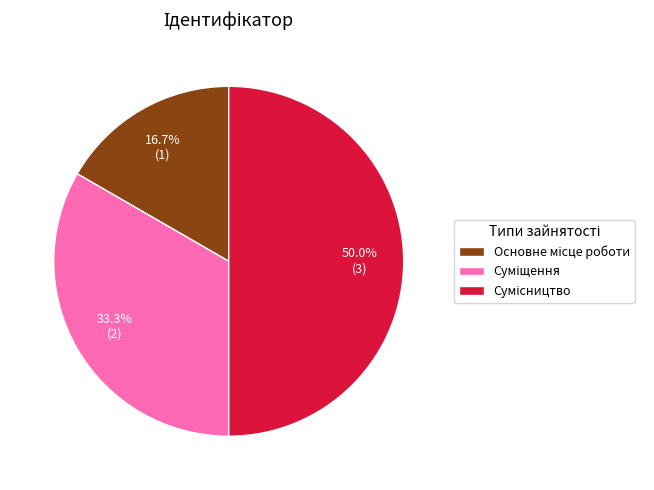

Rank the categories by value from highest to lowest.

Сумісництво, Суміщення, Основне місце роботи